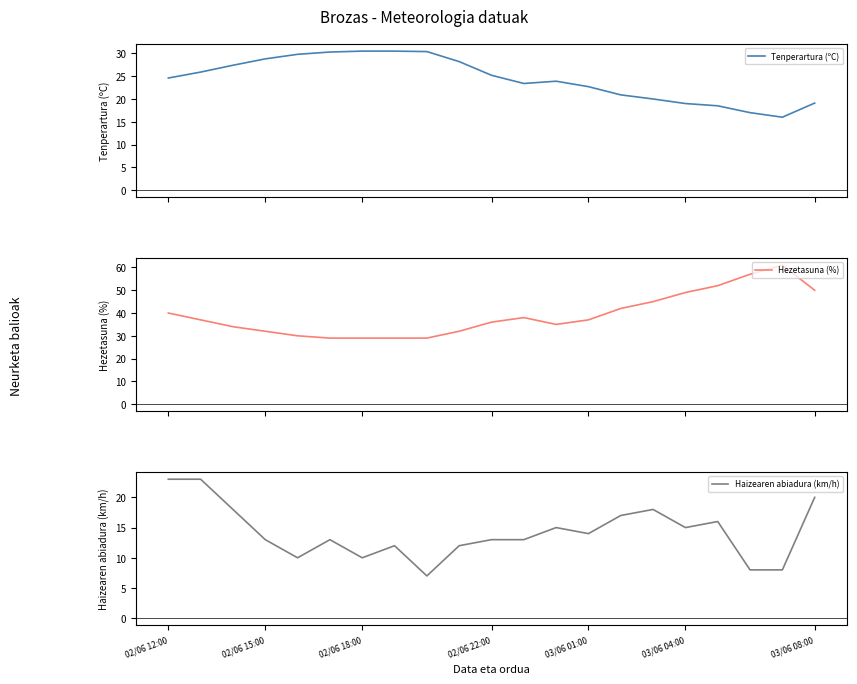

Which series has the largest range (max minus min)?

Hezetasuna (%)